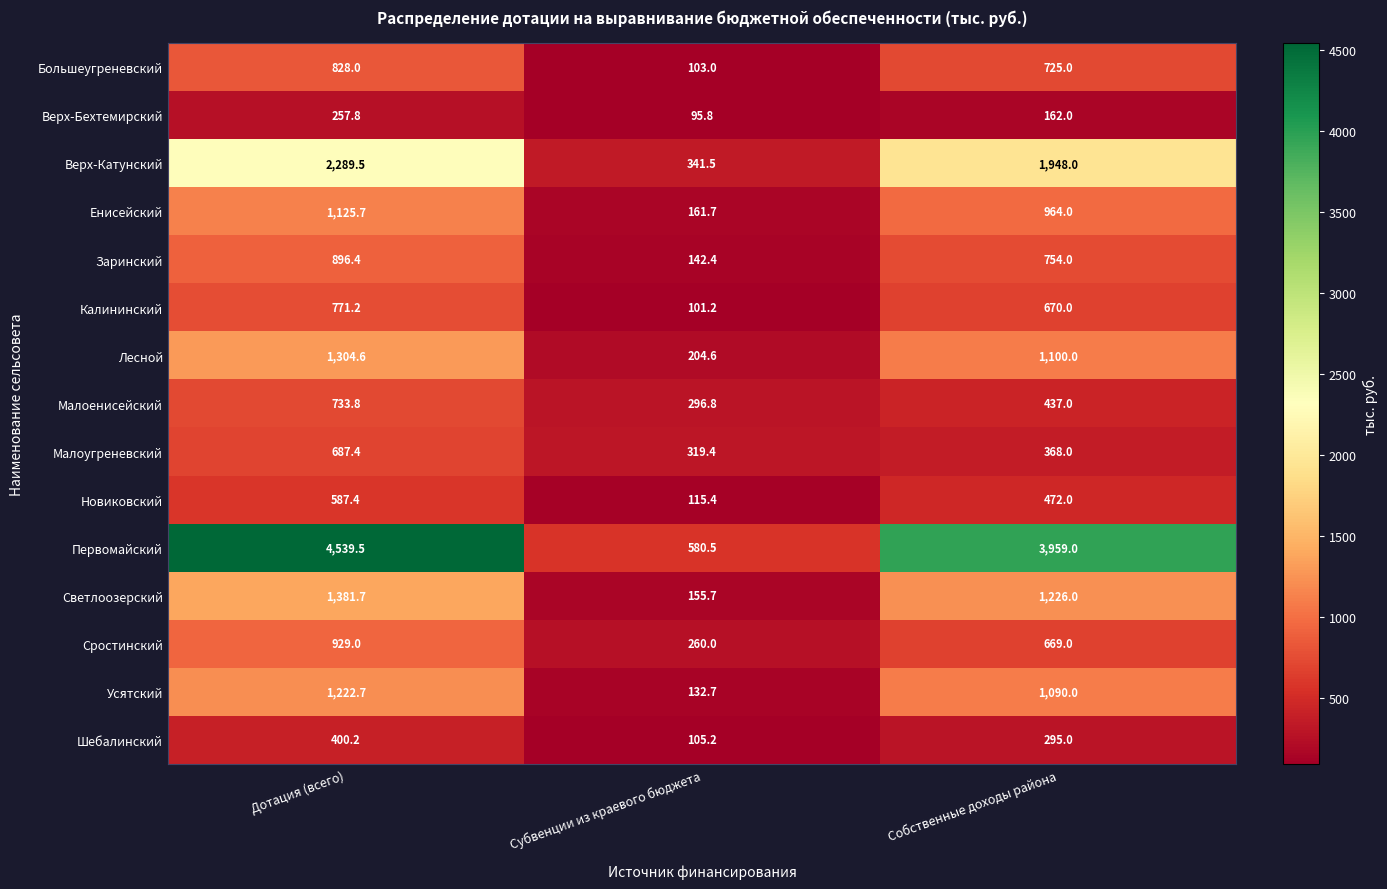

Which series has the largest range (max minus min)?

Первомайский